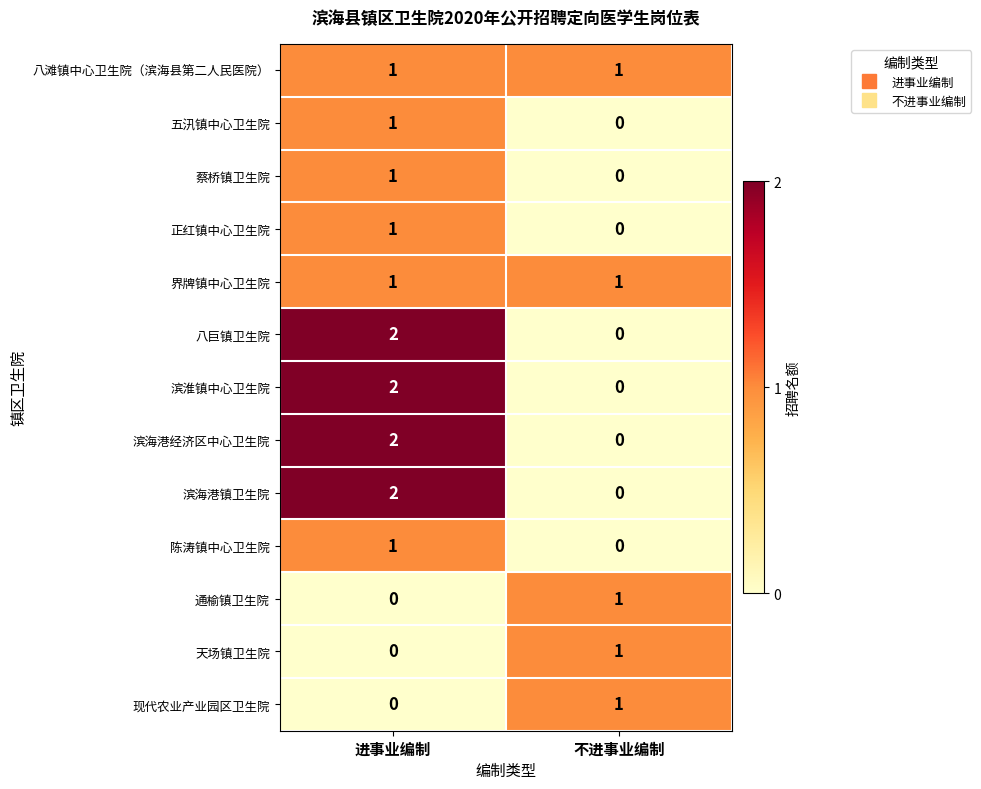

Rank the categories by 正红镇中心卫生院 value from lowest to highest.

不进事业编制, 进事业编制